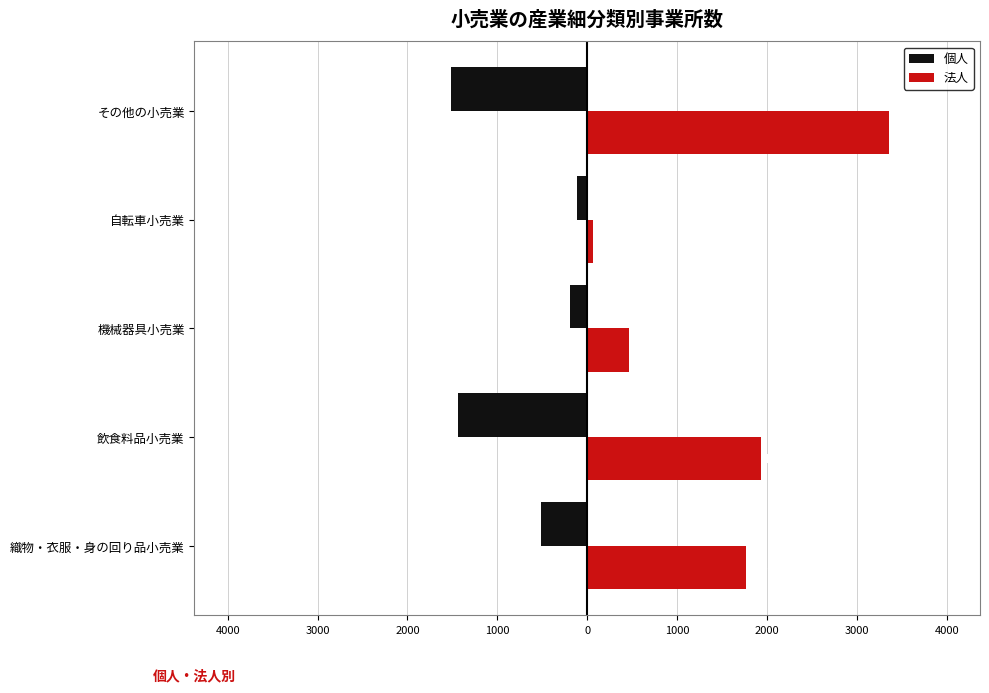

What are all the series names shown in the legend?

個人, 法人